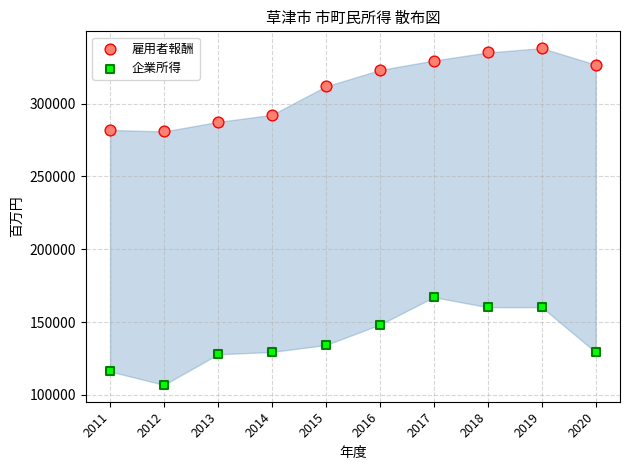

Across all data points, what is the range of Y values (max minus min)?

231050